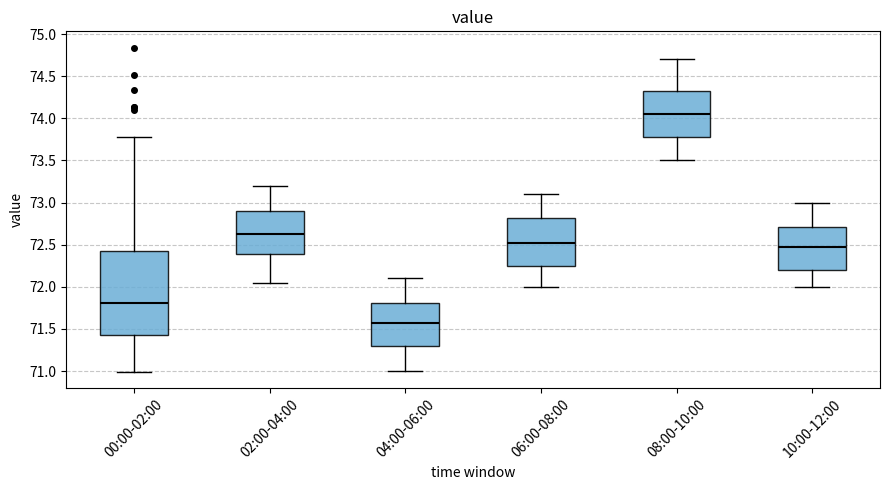

Which box's median line is the highest?

08:00-10:00